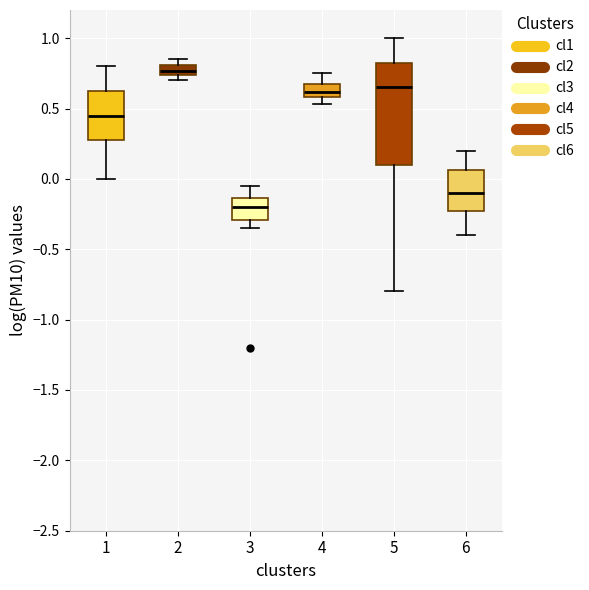

Comparing the boxes themselves (not the whiskers), which one is the tallest?

5